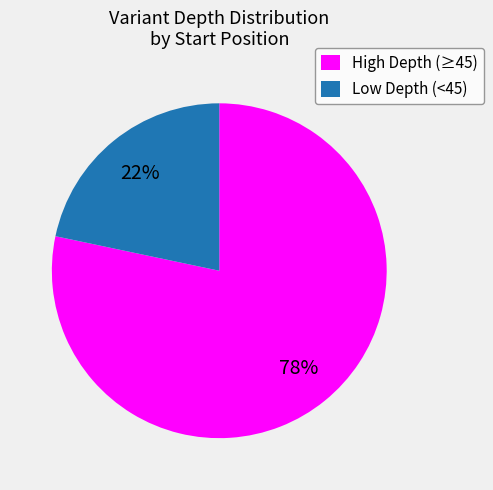

What percentage is the Low Depth (<45) slice, to the nearest percent?

22%